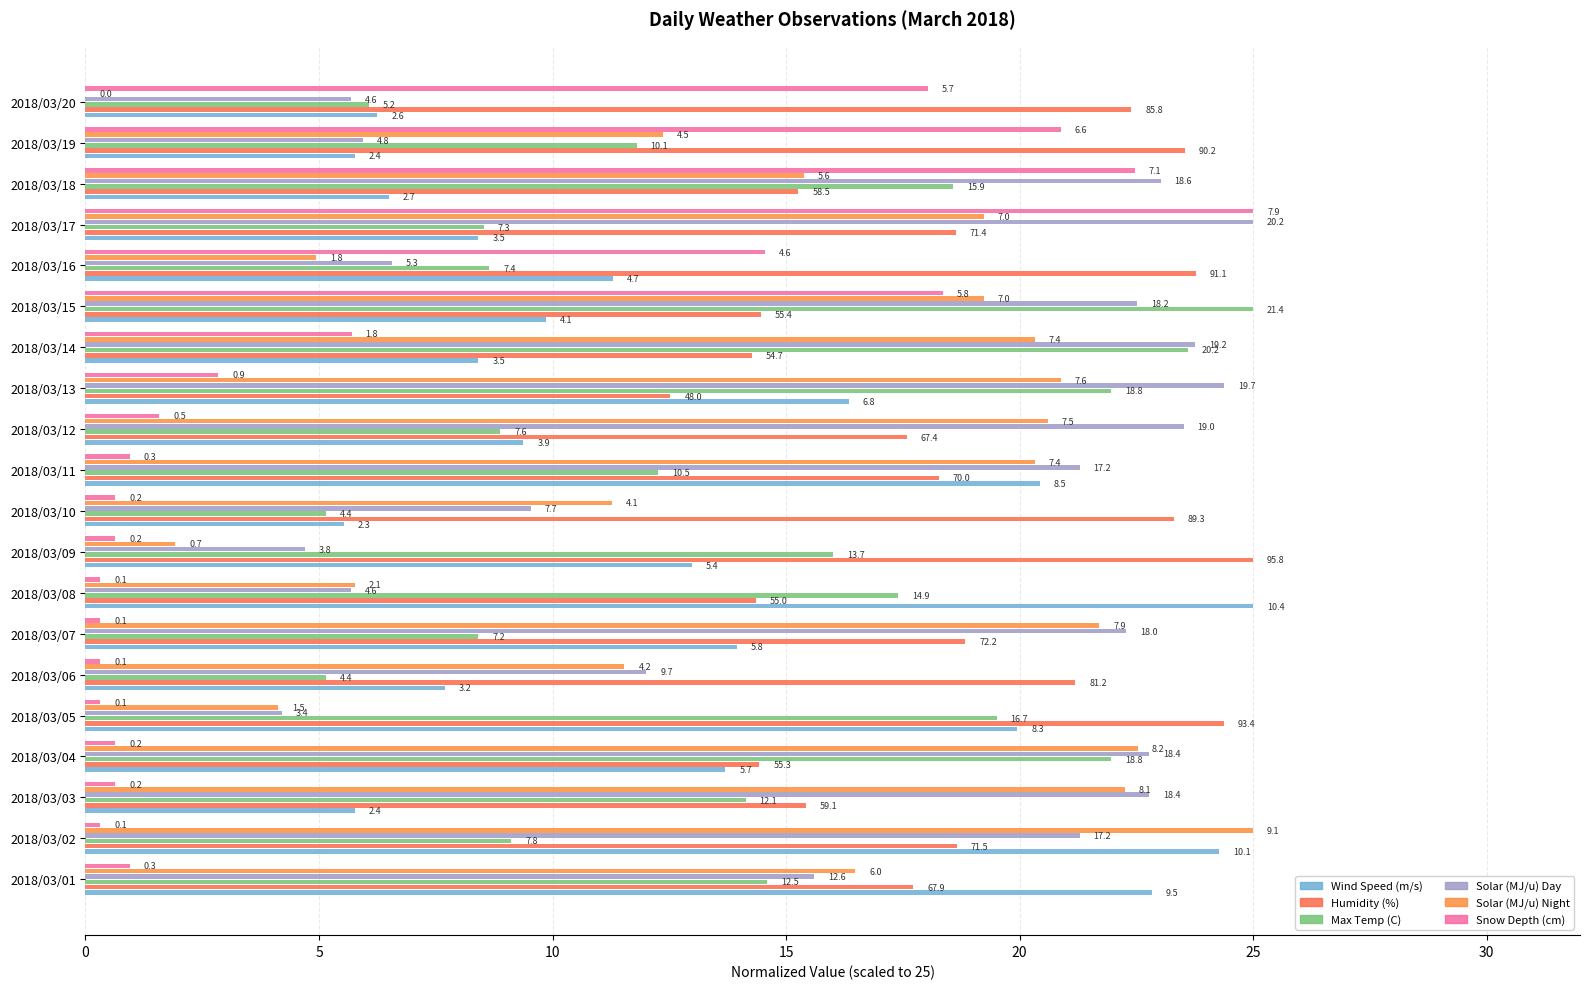

How many bars are there in total?

120